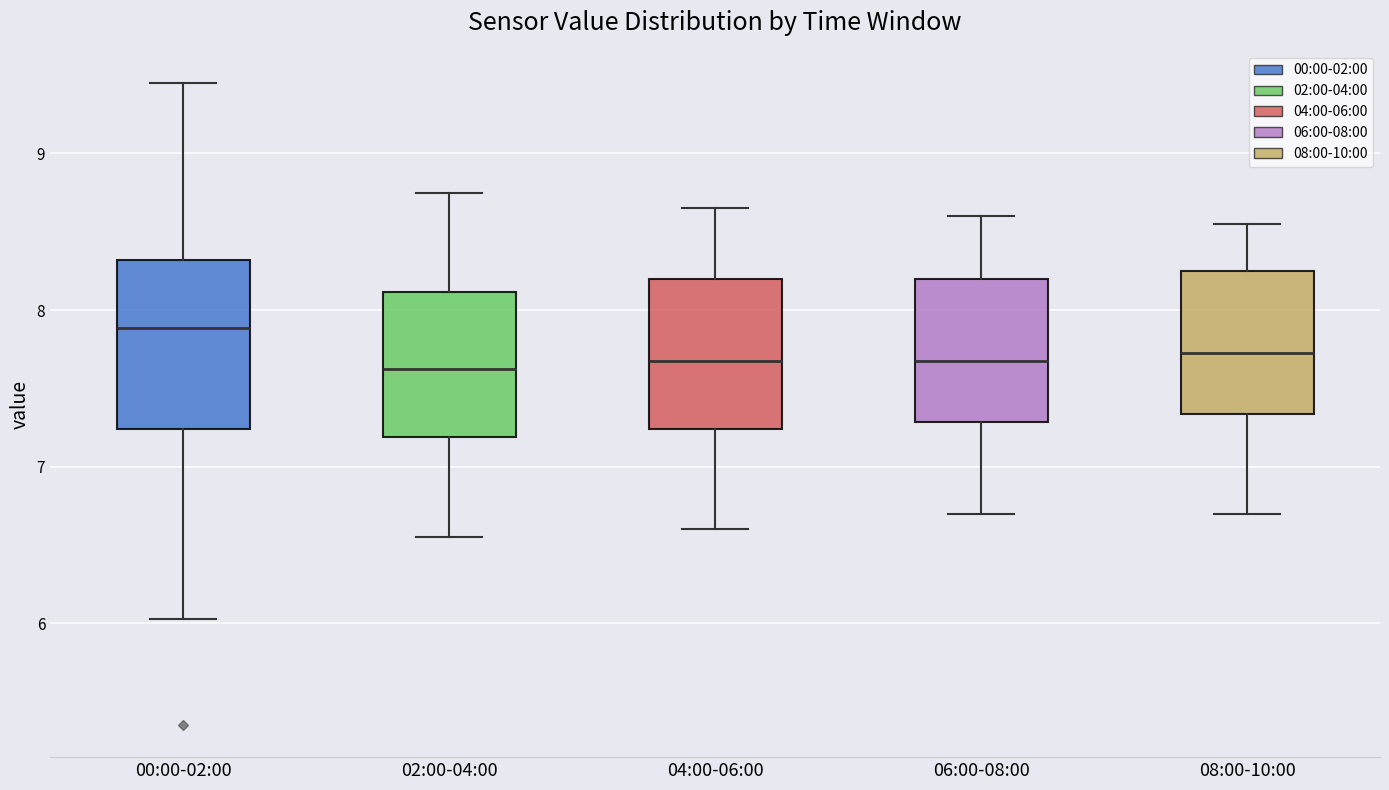

Which box has the highest median line?

00:00-02:00